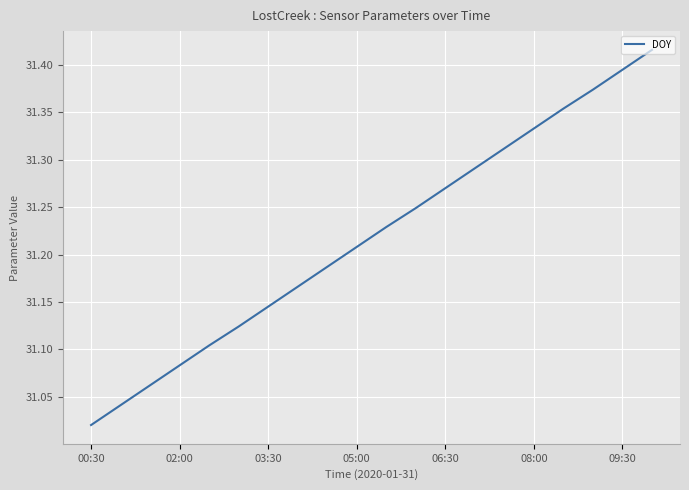

What is the difference between the maximum and minimum values?

0.4